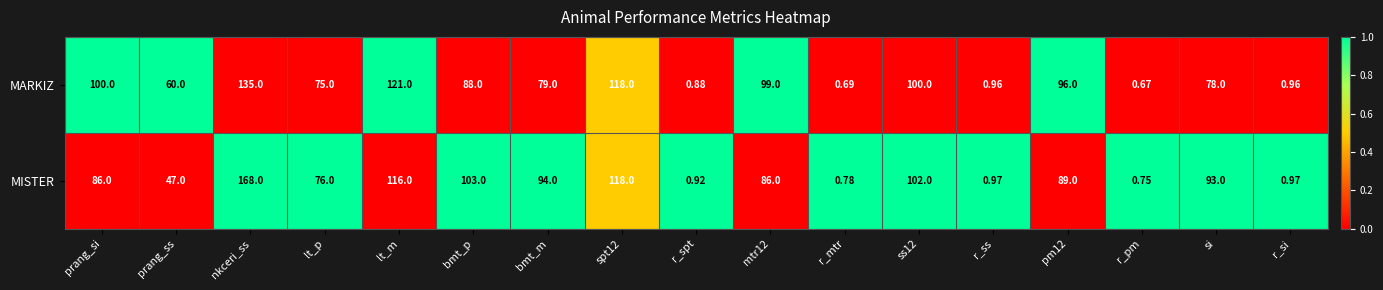

At which category is the sum across all series the highest?

nkceri_ss